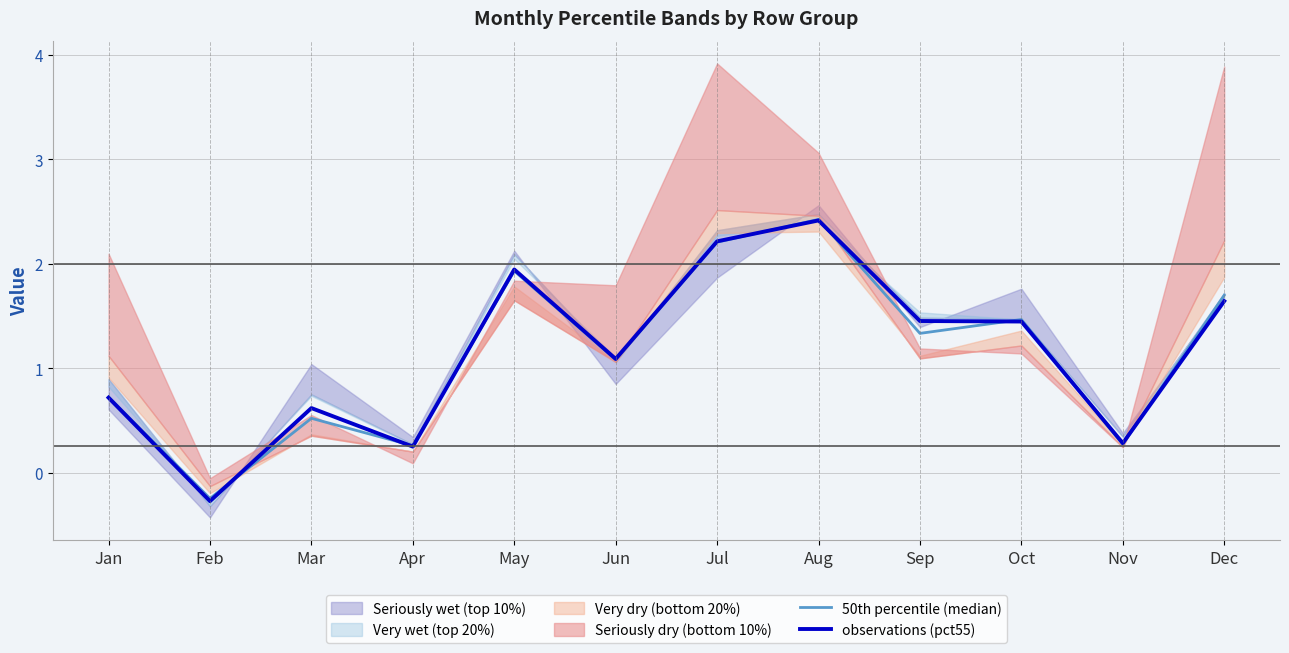

What is the value of the observations (pct55) point at the 10th from the left?

1.4